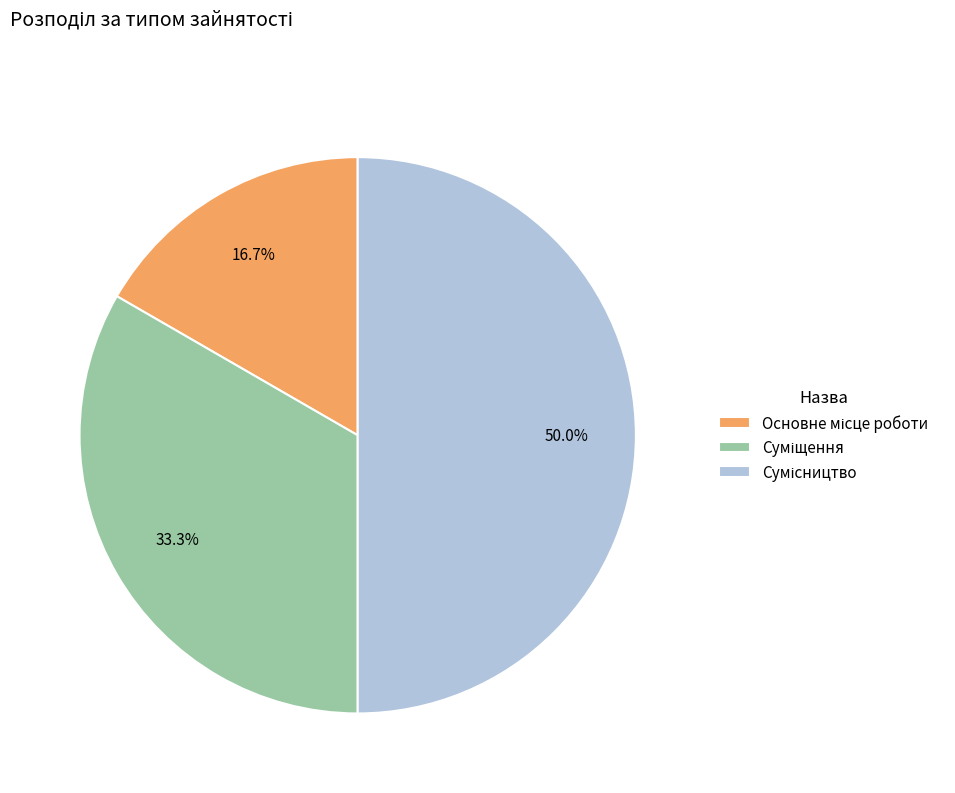

How much of the chart is everything except Сумісництво?

50.0%